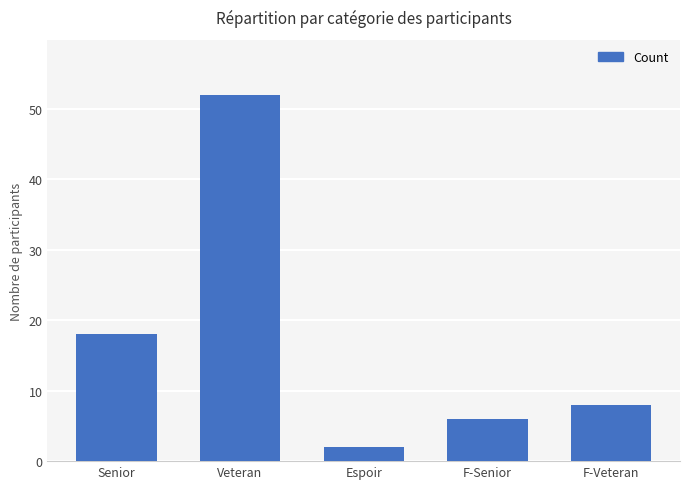

Rank the categories by value from lowest to highest.

Espoir, F-Senior, F-Veteran, Senior, Veteran